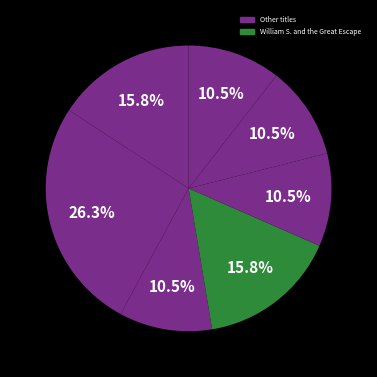

How many segments does this pie chart have?

7